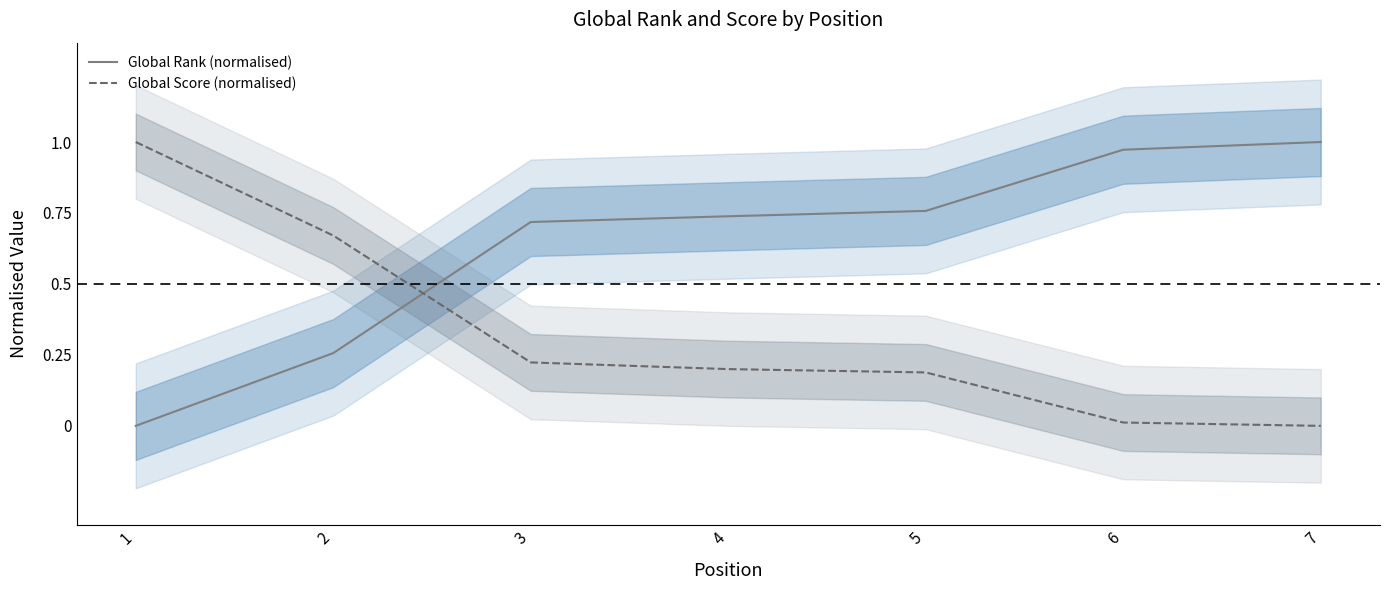

Between 3 and 7, which series saw the biggest shift?

Global Rank (normalised)